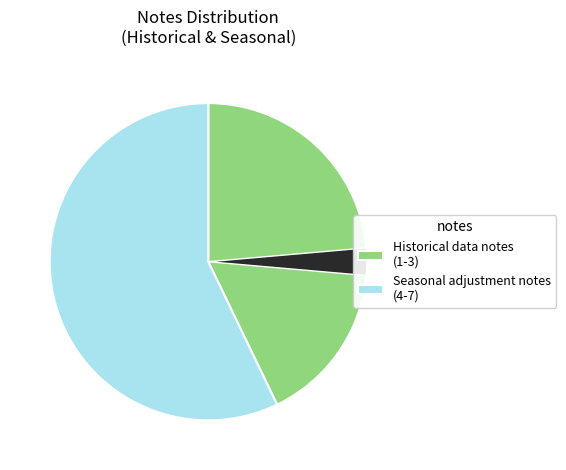

To the nearest percent, what percentage of the pie is 2?

7%